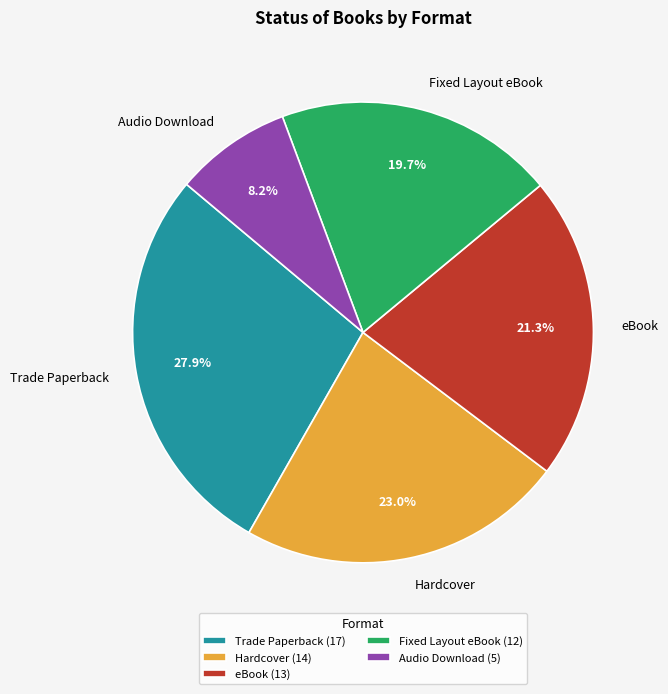

How many slices are in this pie chart?

5